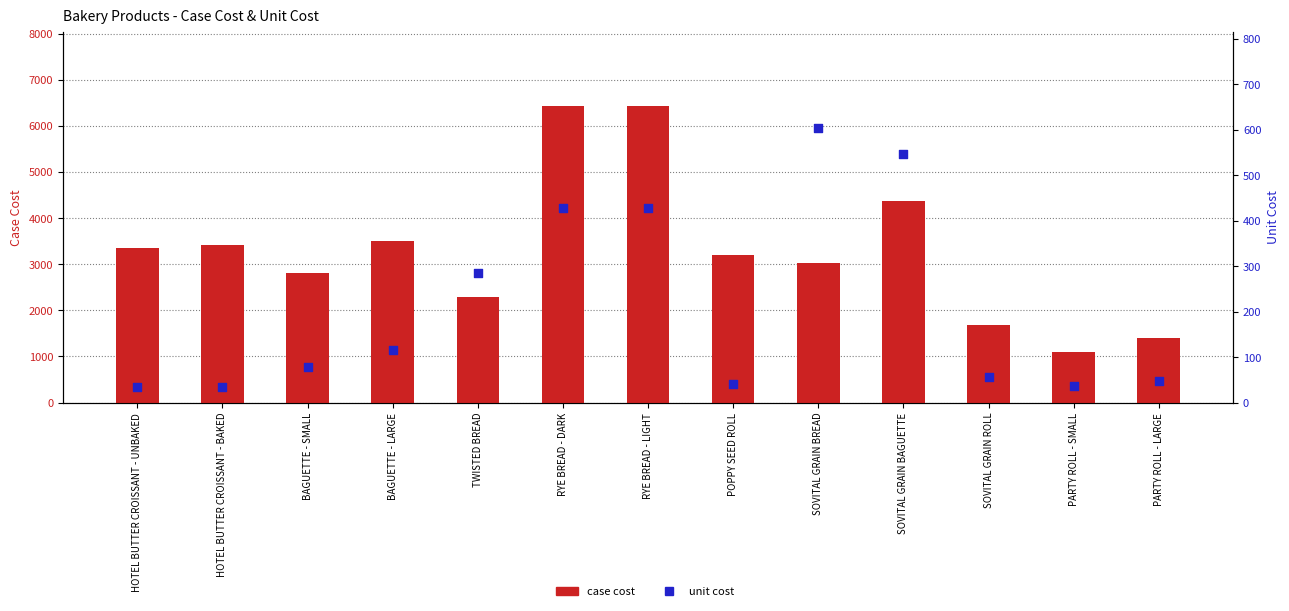

Which series reaches the minimum Y coordinate?

unit cost